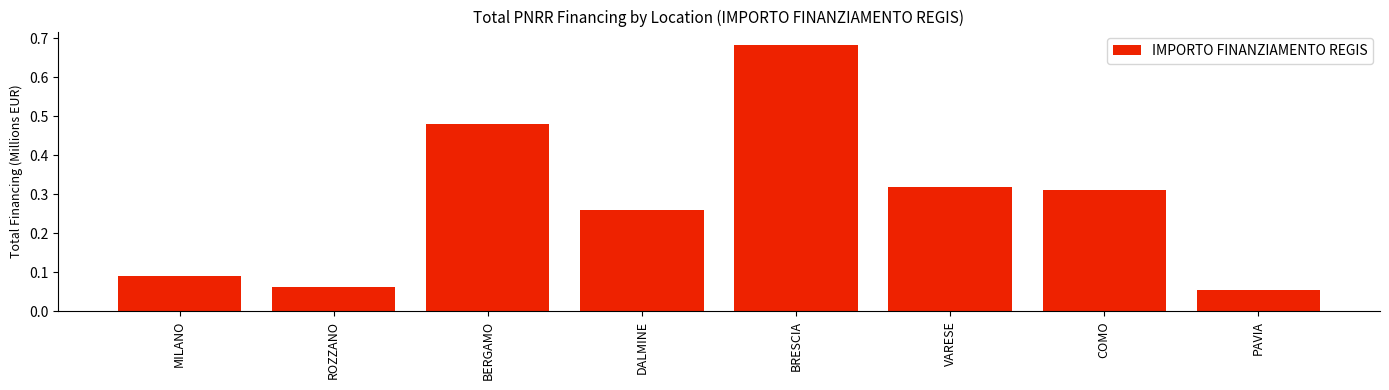

What is the difference between the values at BERGAMO and PAVIA?

0.4